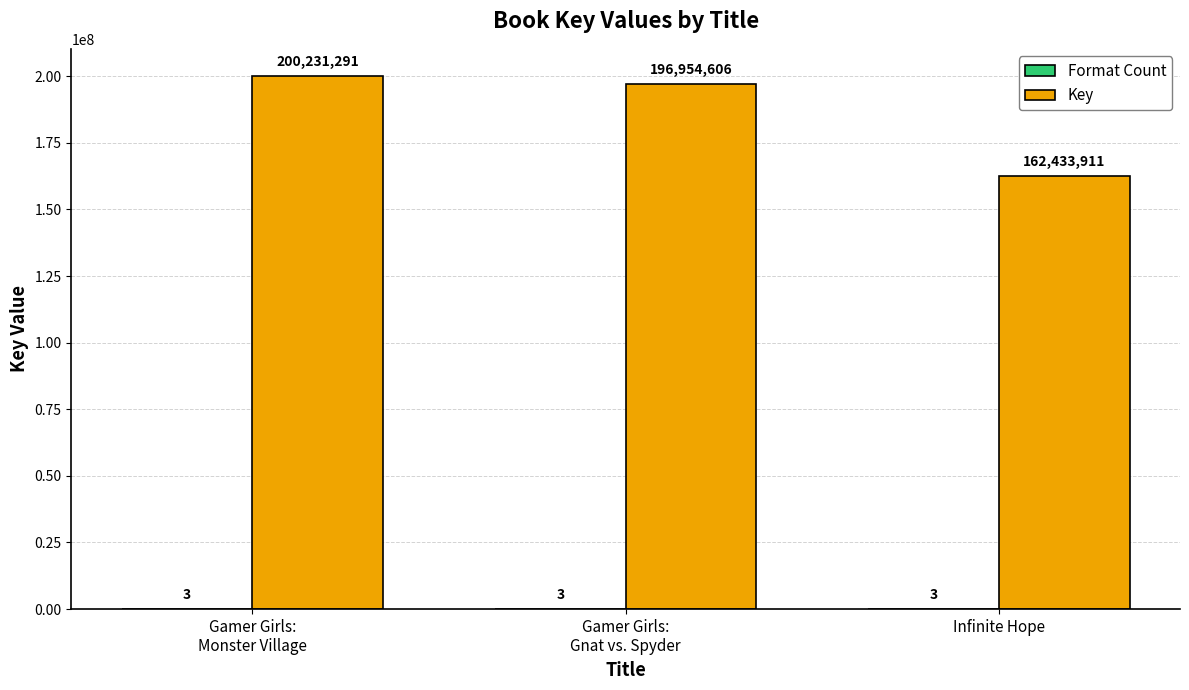

What is the sum of all Key values?

559619808